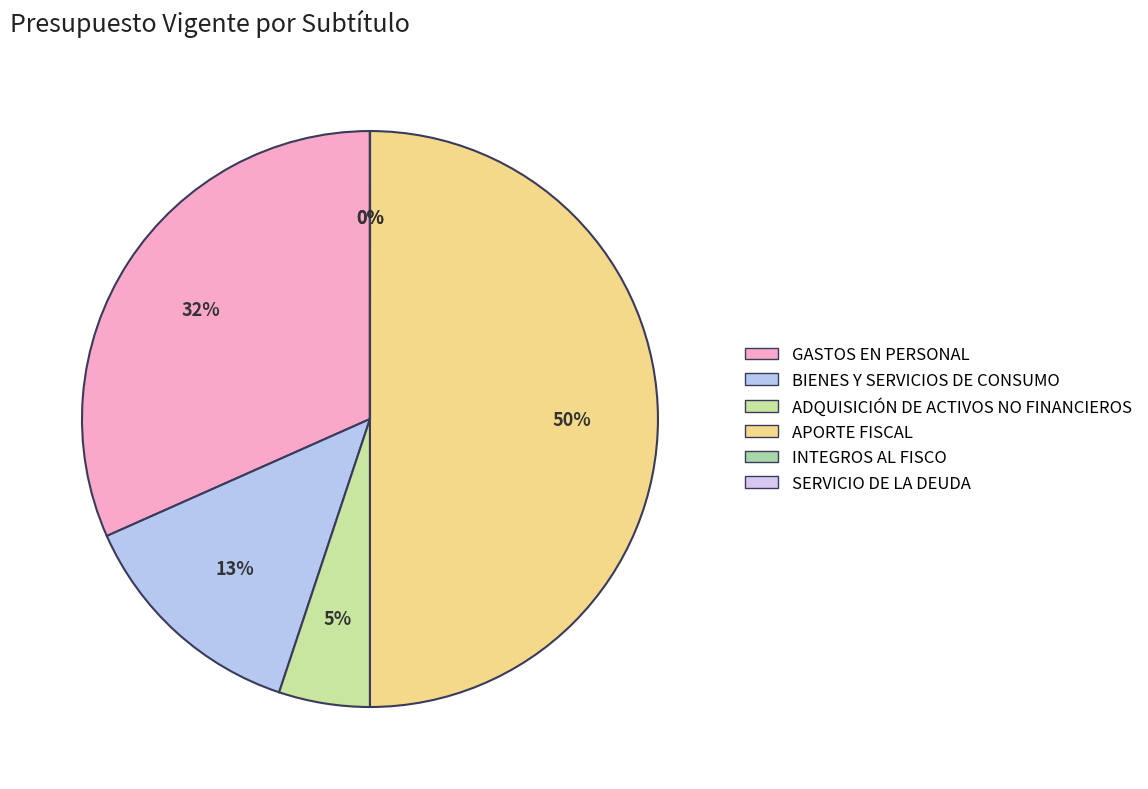

How many slices are in this pie chart?

6